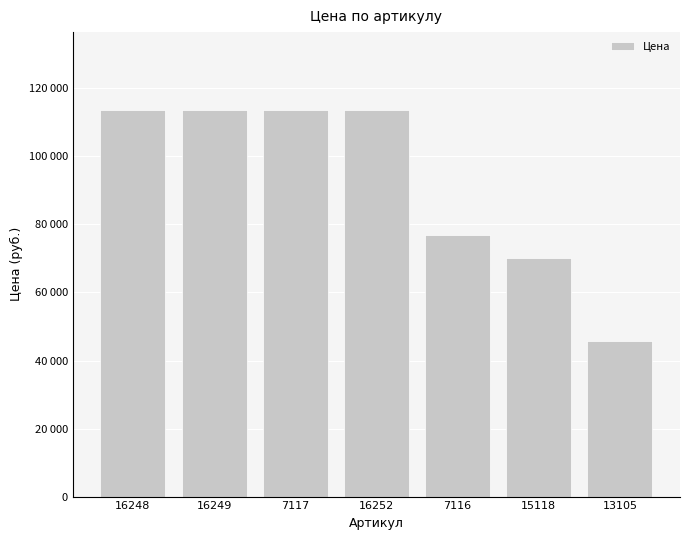

At which category does the chart reach its minimum across all series?

13105